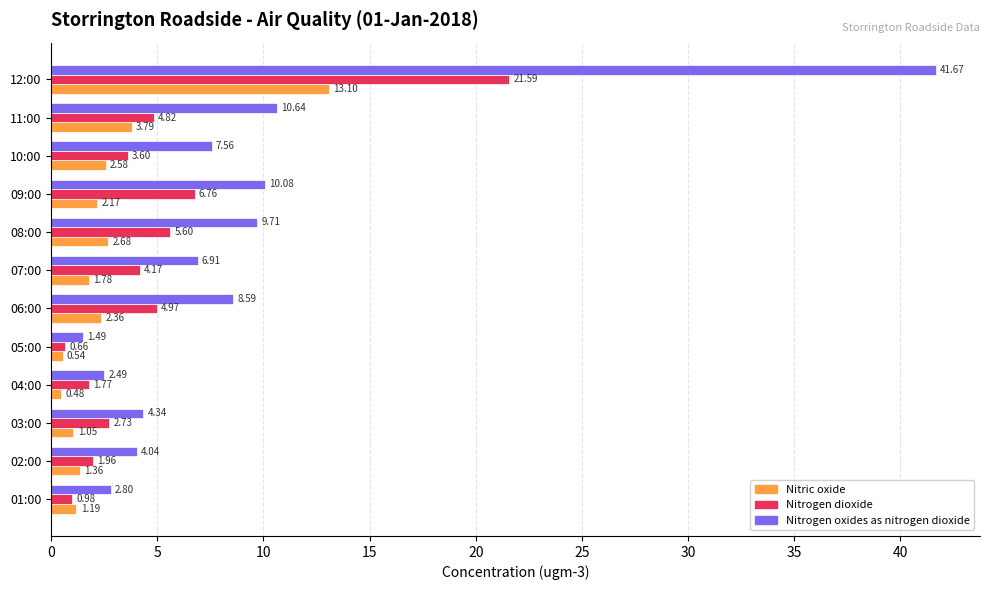

Where is Nitrogen oxides as nitrogen dioxide nearest to the value 21?

11:00